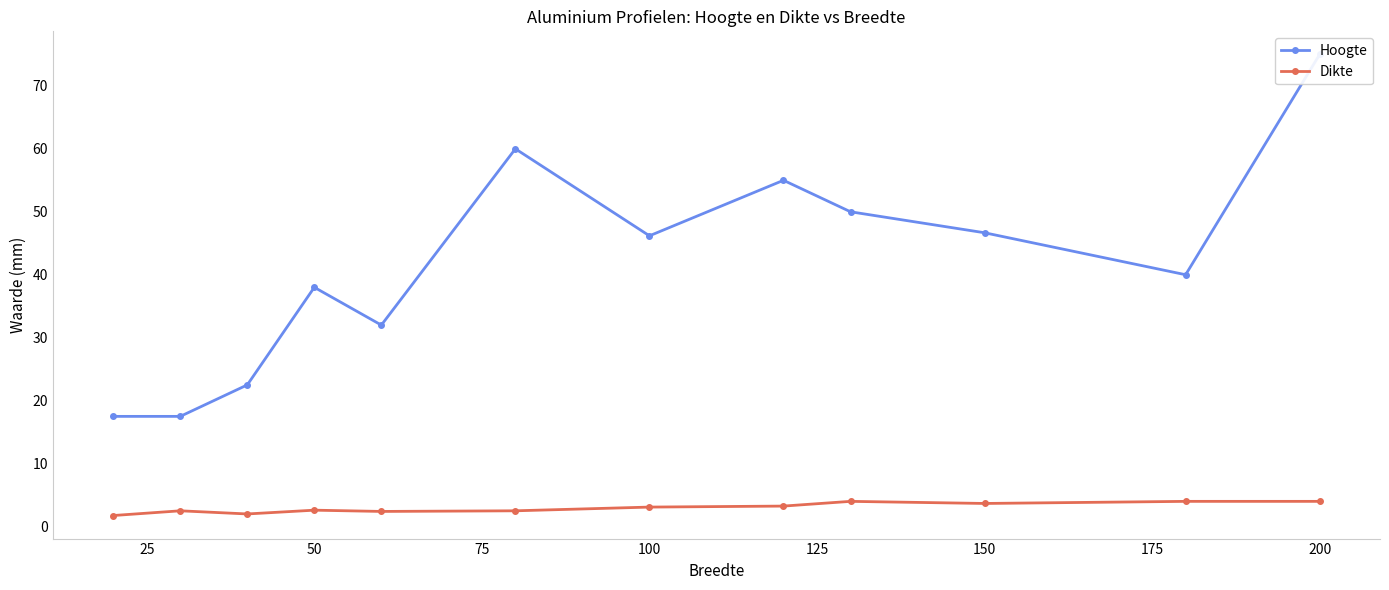

How many interior local peaks does the Dikte series have?

3